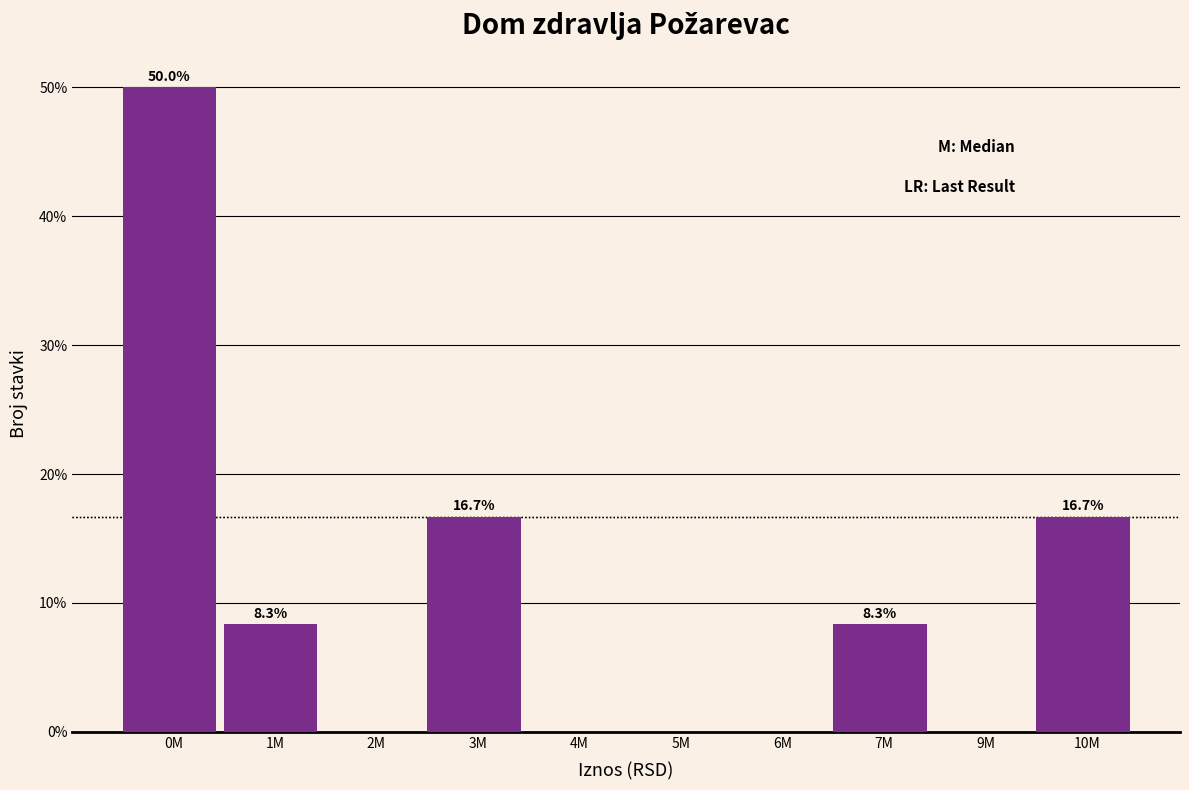

Reading left to right, extract all data points from this chart.

0M=50.0	1M=8.3	2M=0.0	3M=16.7	4M=0.0	5M=0.0	6M=0.0	7M=8.3	9M=0.0	10M=16.7